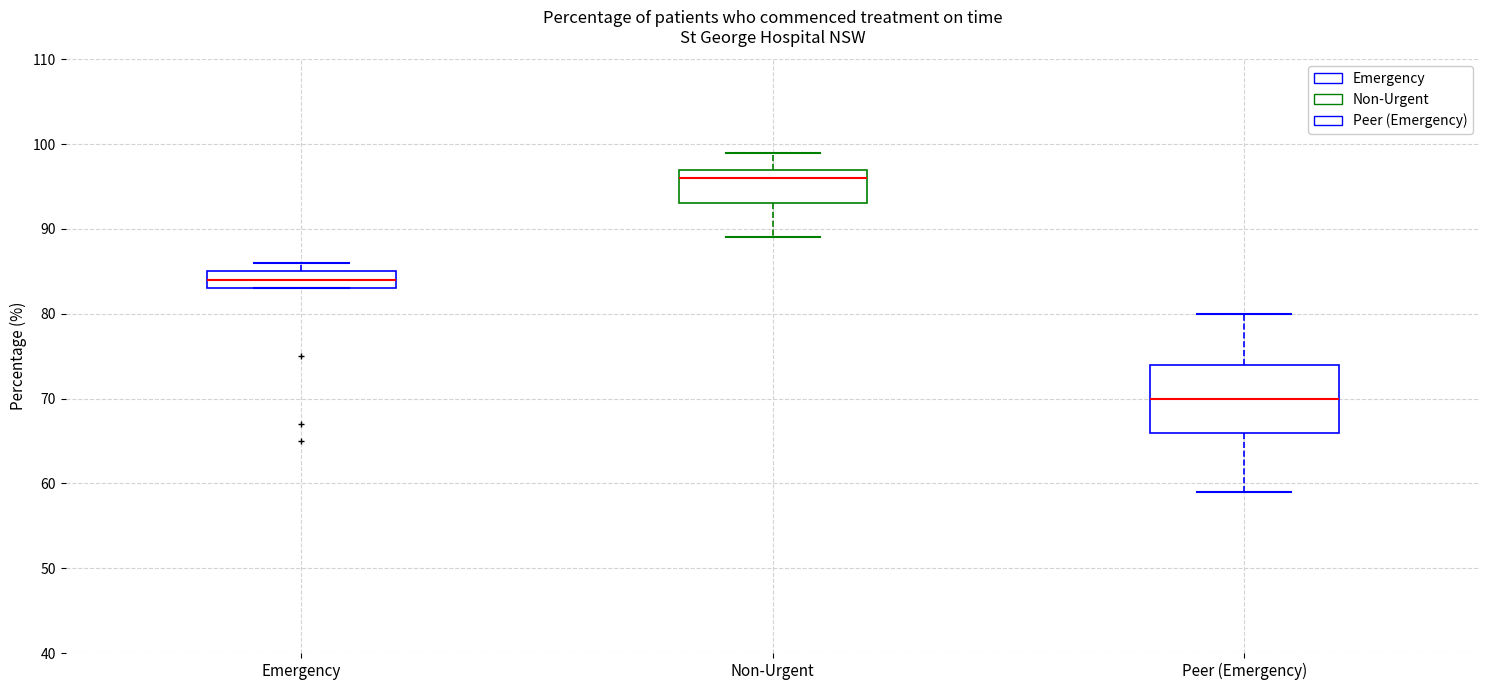

Reading left to right, read every box against the y-axis: the position of its median line, the range the box covers, and the ends of its whiskers. The values are not printed on the chart, so give them approximately, as read against the axis.

Emergency: median 84, box 83 to 85, whiskers 83 to 86
Non-Urgent: median 96, box 93 to 97, whiskers 89 to 99
Peer (Emergency): median 70, box 66 to 74, whiskers 59 to 80